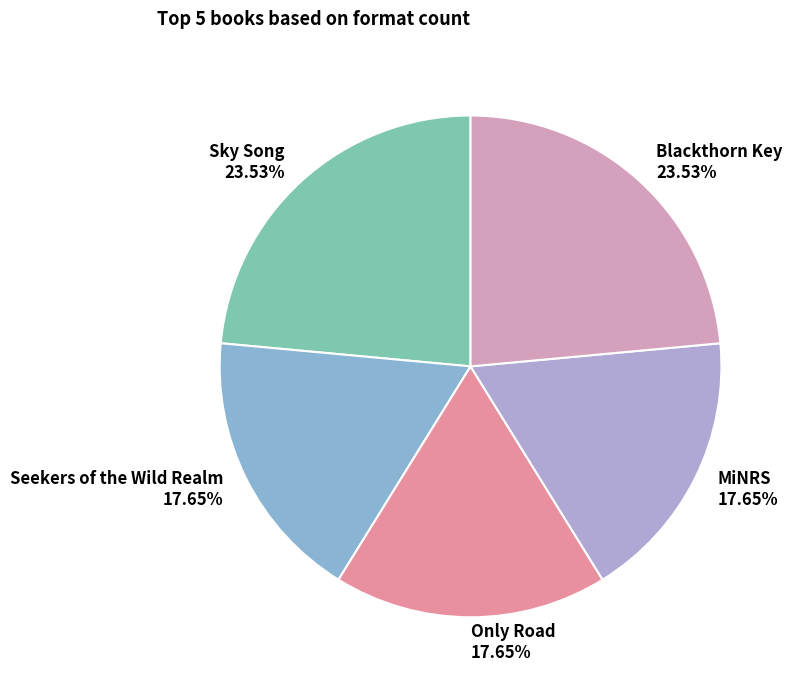

Approximately how many times larger is the value at Only Road compared to Seekers of the Wild Realm?

1.0